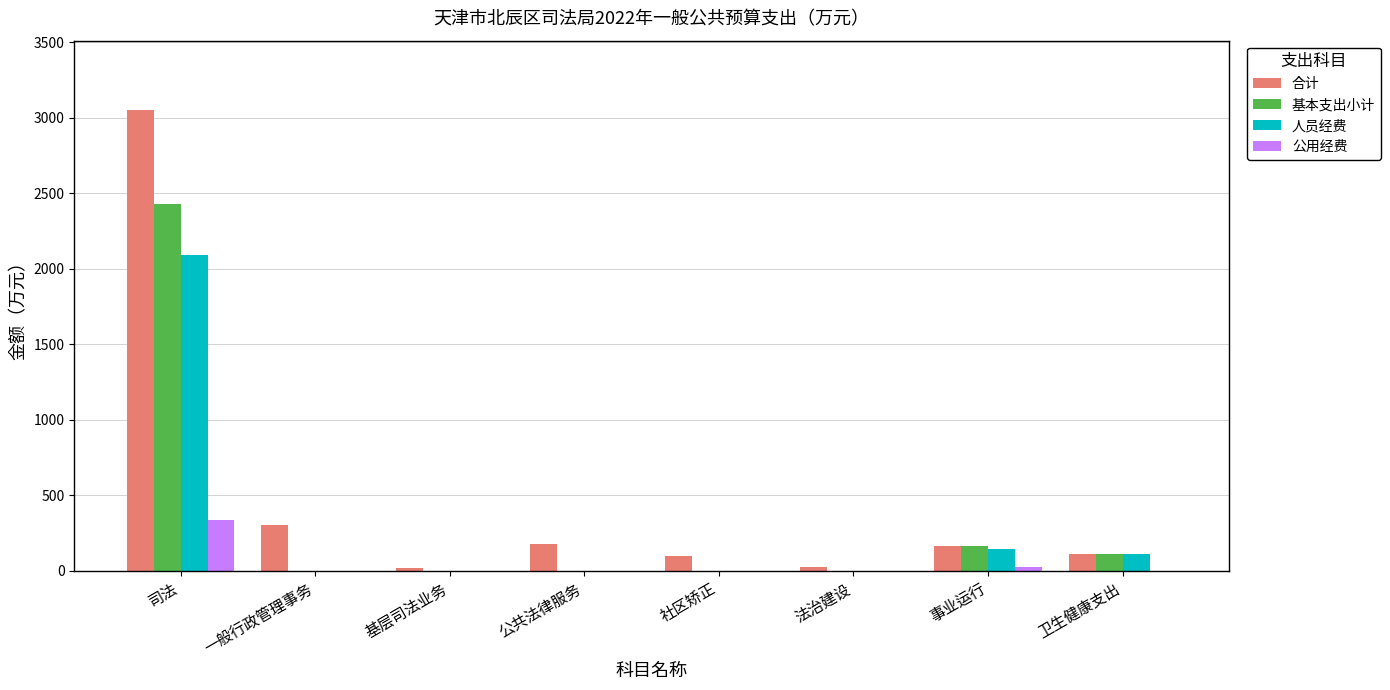

True or false: 基本支出小计 has a value of -1248.4 at 公共法律服务.

False